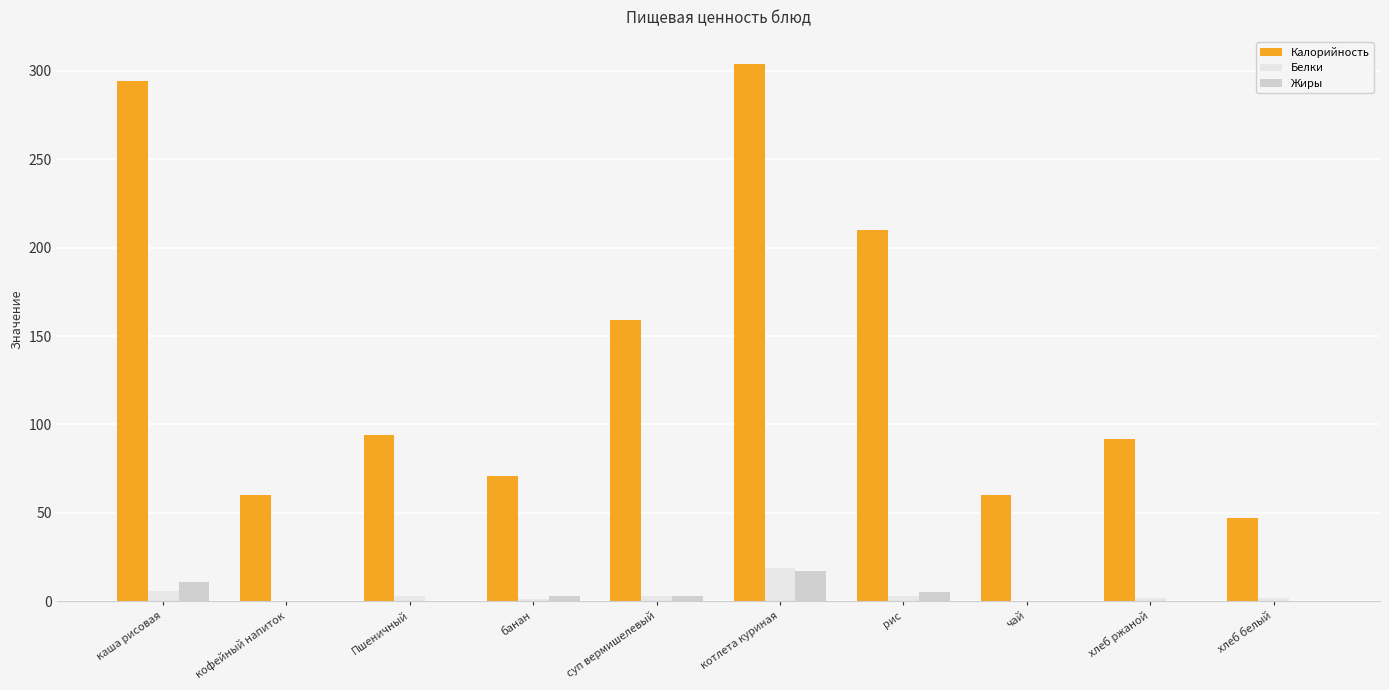

At which category is the sum across all series the highest?

котлета куриная